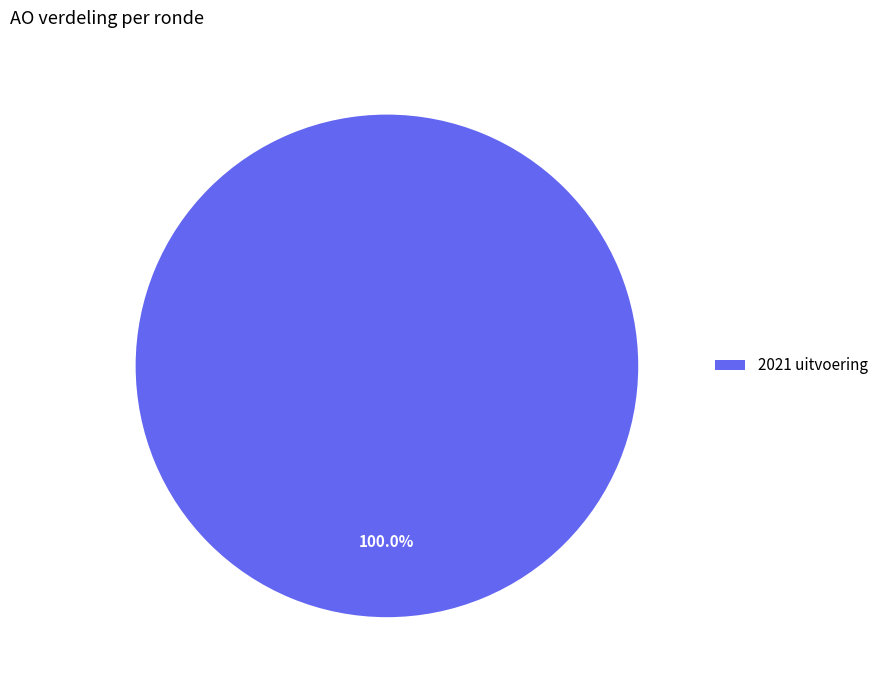

Which slice represents more than half of the pie?

2021 uitvoering